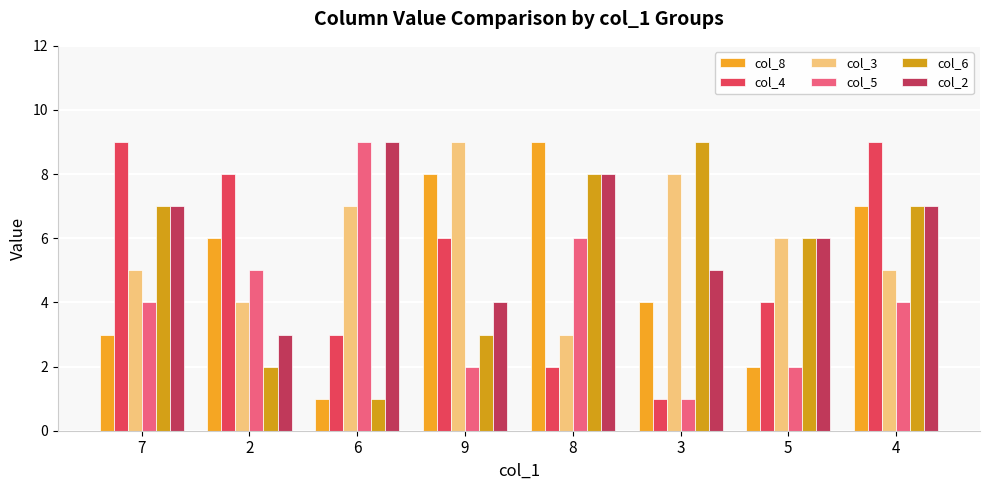

Between 2 and 3, which series saw the biggest shift?

col_4